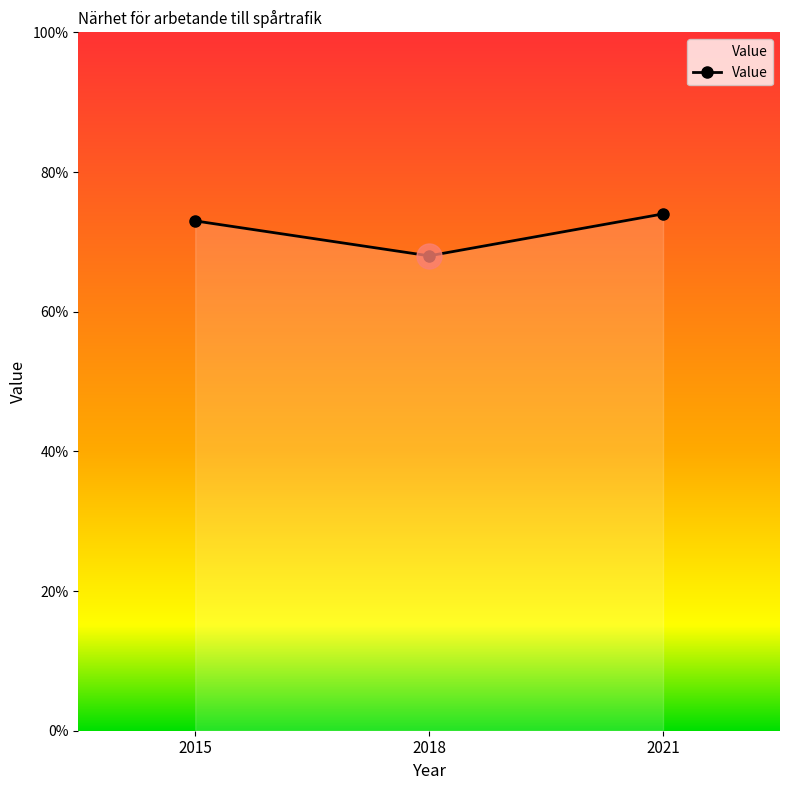

What is the approximate value at 2021?

74